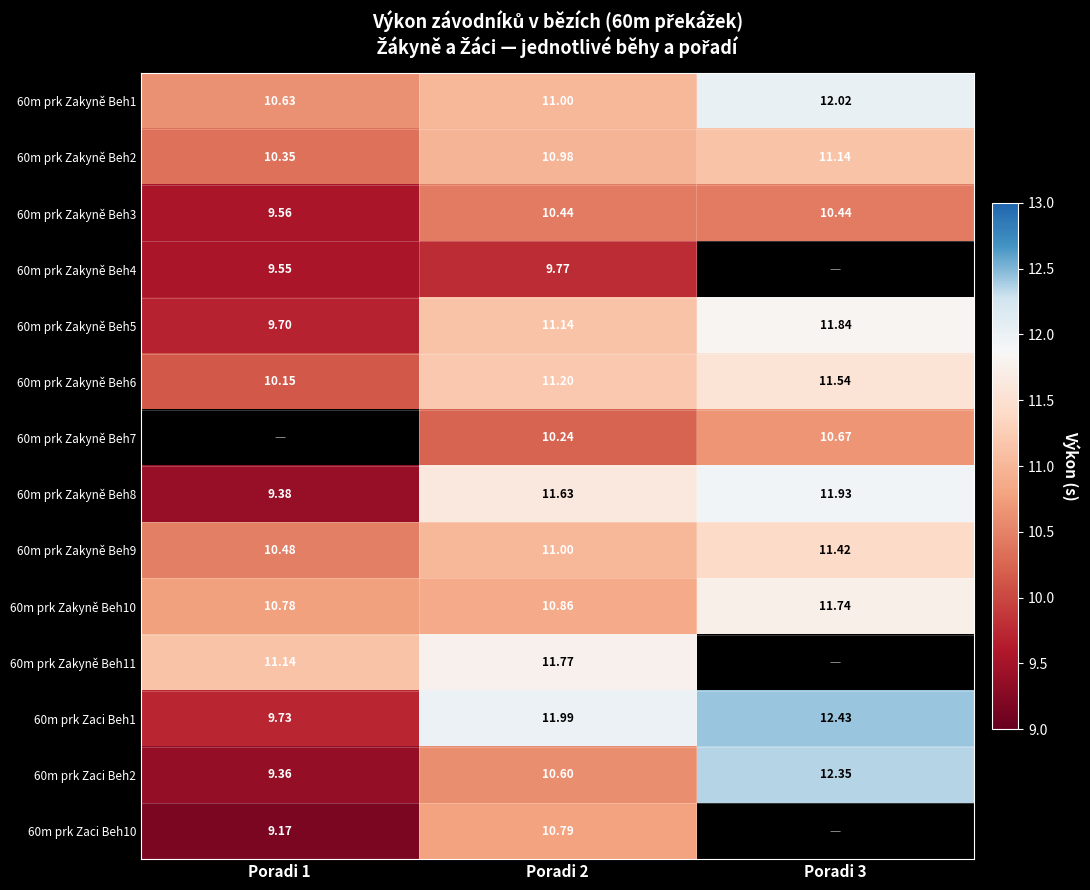

List the labels in order of 60m prk Zakyně Beh2 value, smallest first.

Poradi 1, Poradi 2, Poradi 3